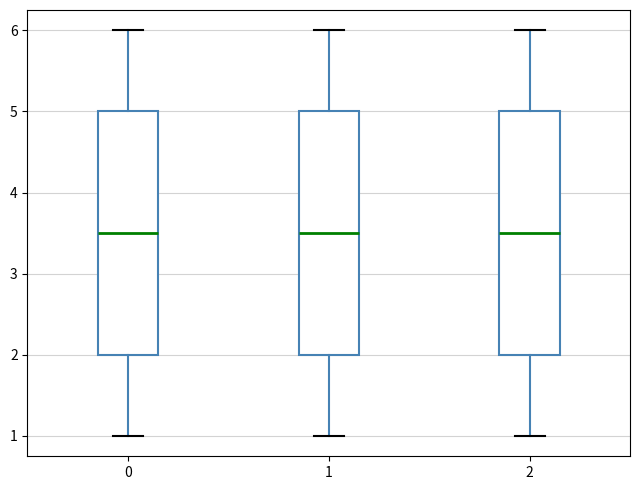

Reading left to right, read every box against the y-axis: the position of its median line, the range the box covers, and the ends of its whiskers. The values are not printed on the chart, so give them approximately, as read against the axis.

0: median 3.5, box 2.0 to 5.0, whiskers 1.0 to 6.0
1: median 3.5, box 2.0 to 5.0, whiskers 1.0 to 6.0
2: median 3.5, box 2.0 to 5.0, whiskers 1.0 to 6.0